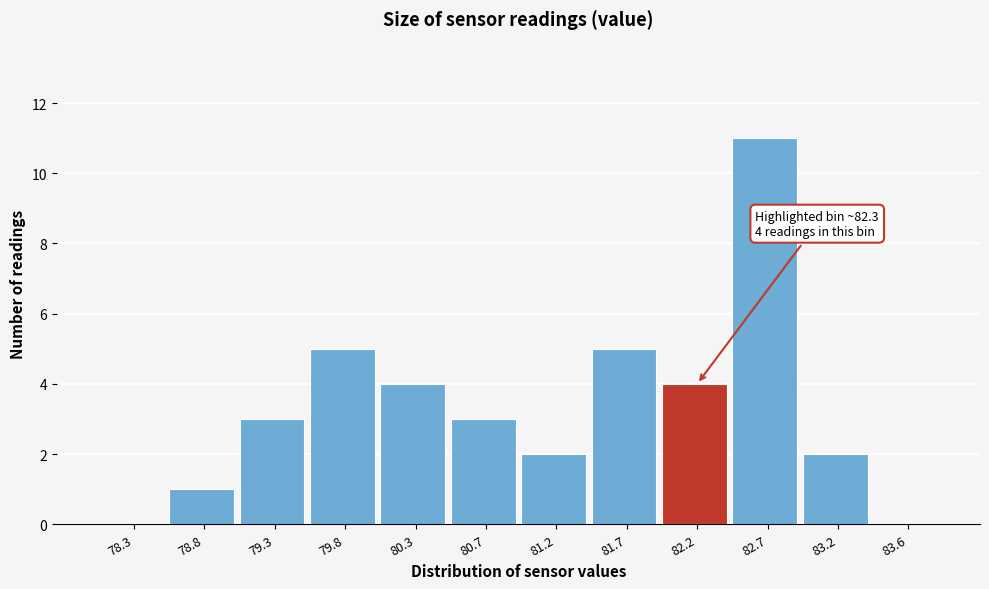

Over which range of the x-axis is the bar tallest?

82.45 to 82.90